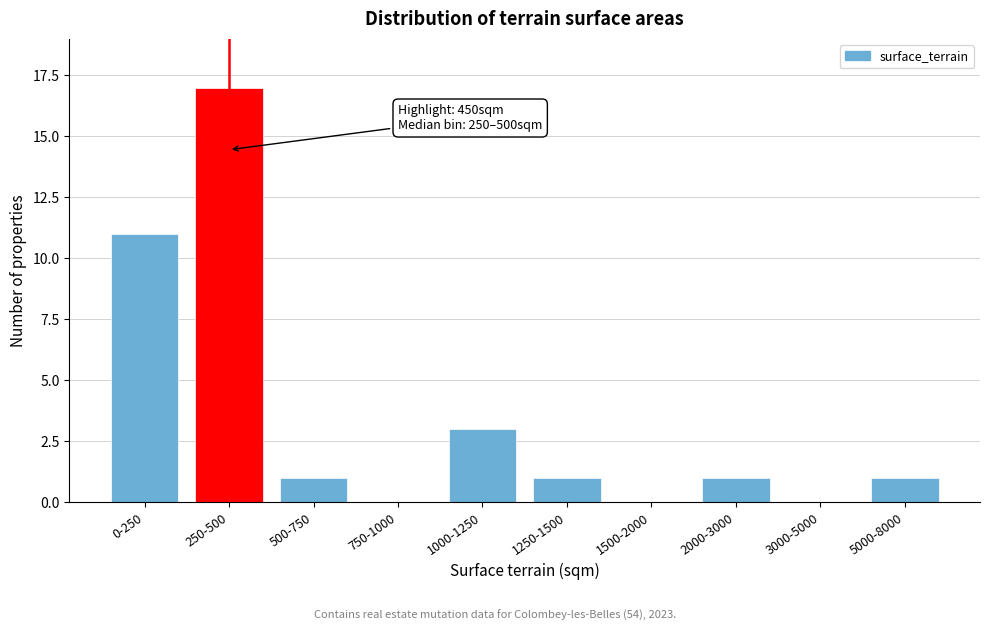

Reading left to right, what are all the values shown in this chart?

0-250=11	250-500=17	500-750=1	750-1000=0	1000-1250=3	1250-1500=1	1500-2000=0	2000-3000=1	3000-5000=0	5000-8000=1